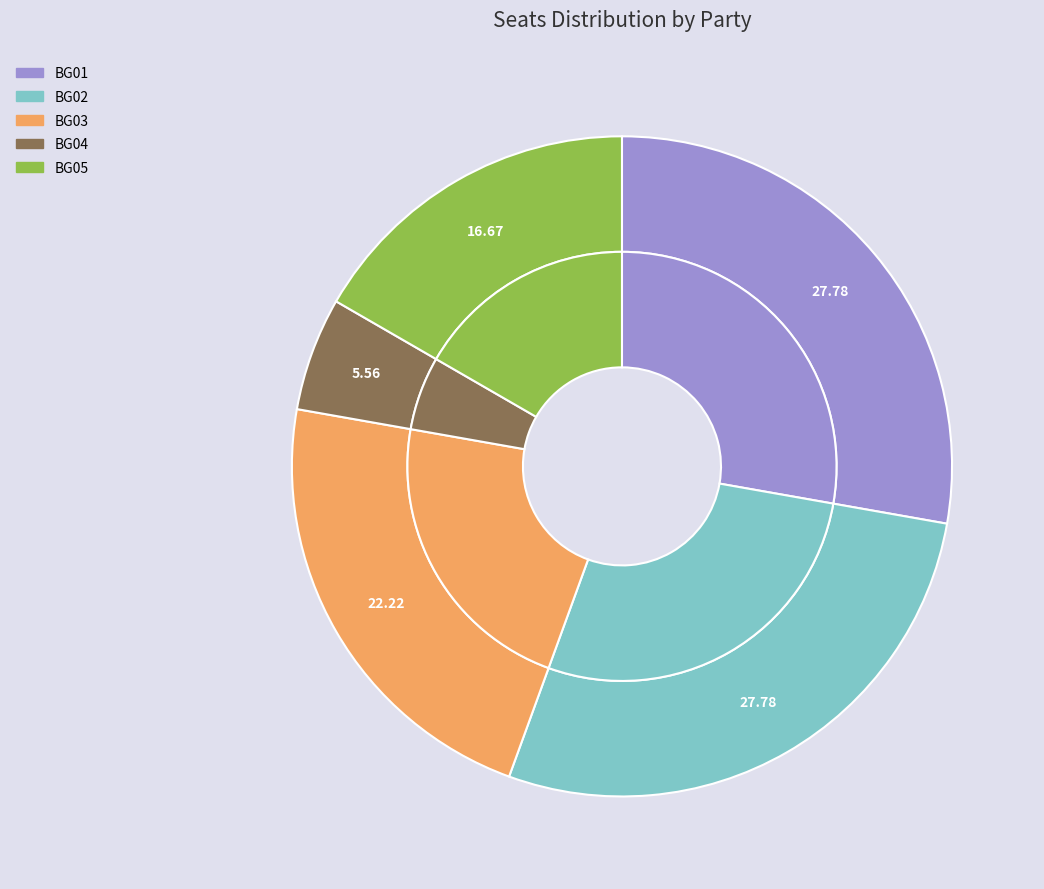

Count the number of slices in the pie.

5